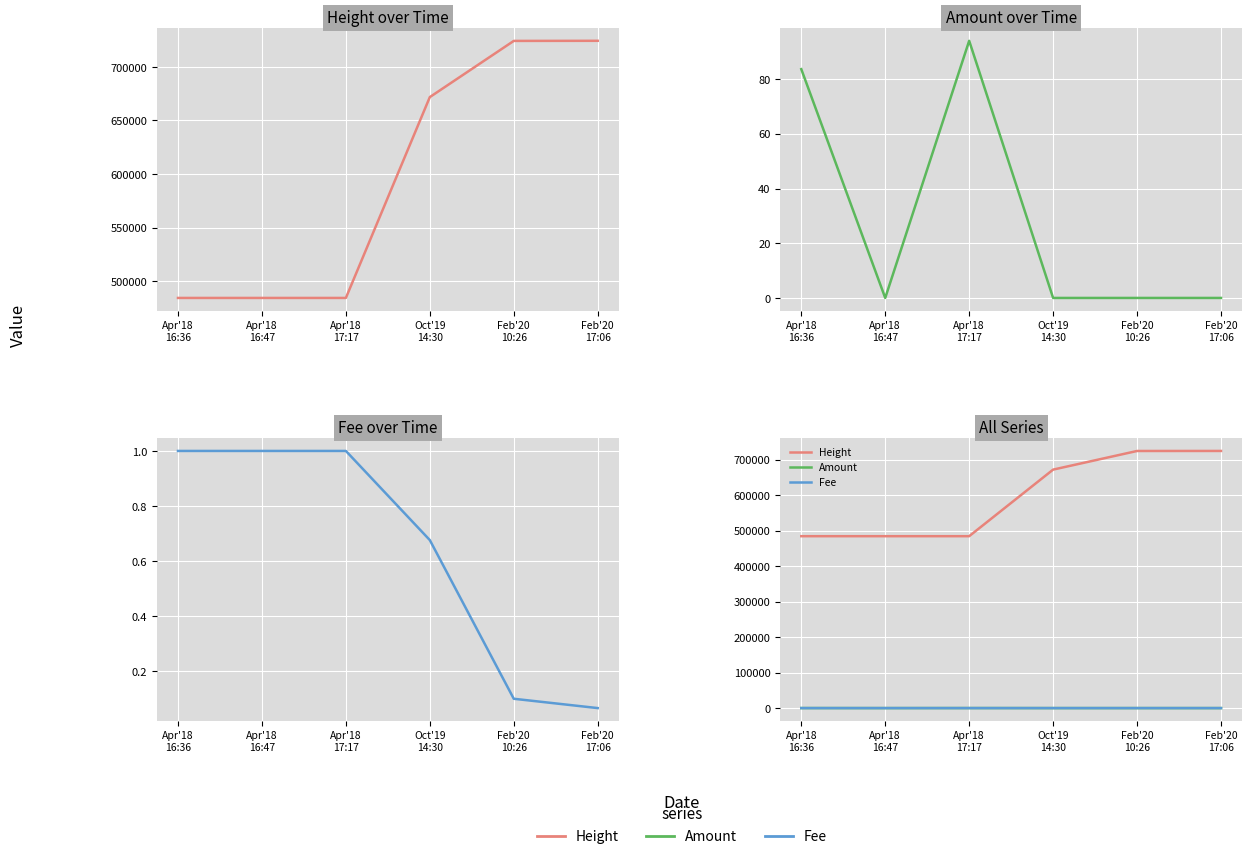

Is it true that Height equals 484227.0 at Apr'18
17:17?

True